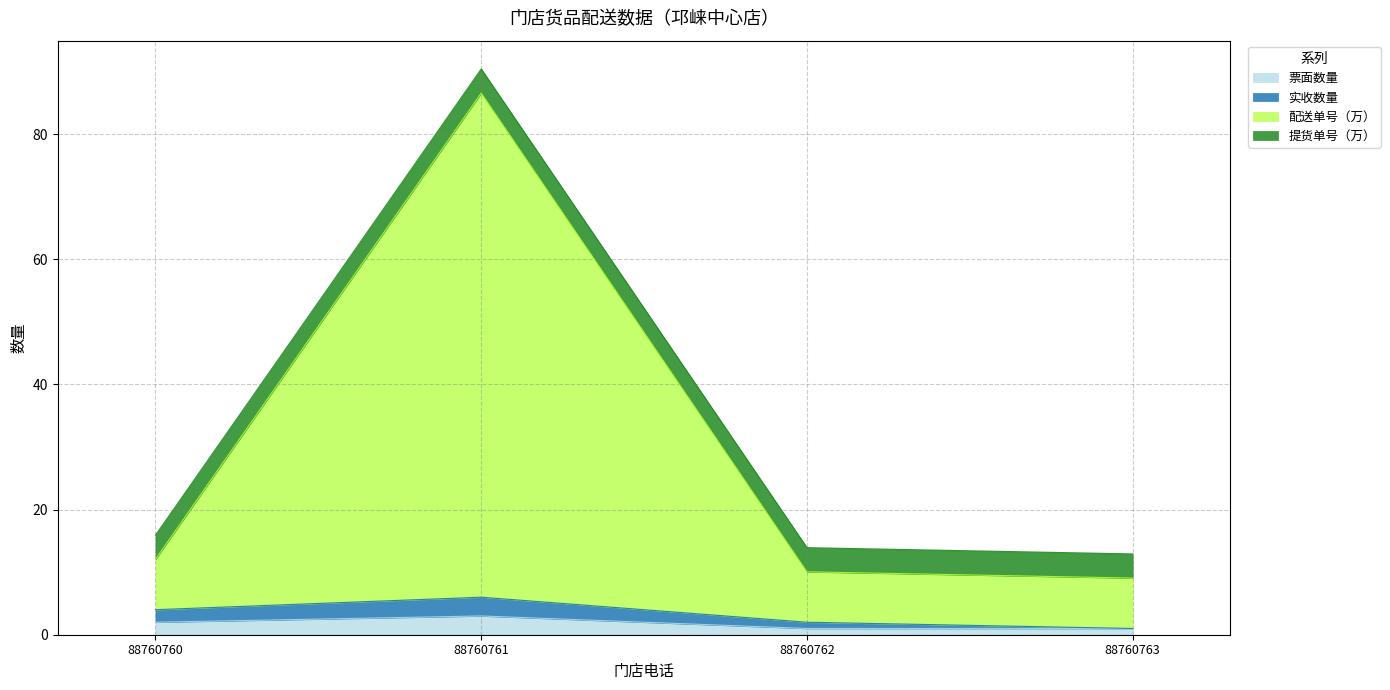

At which category is the sum across all series the highest?

88760761